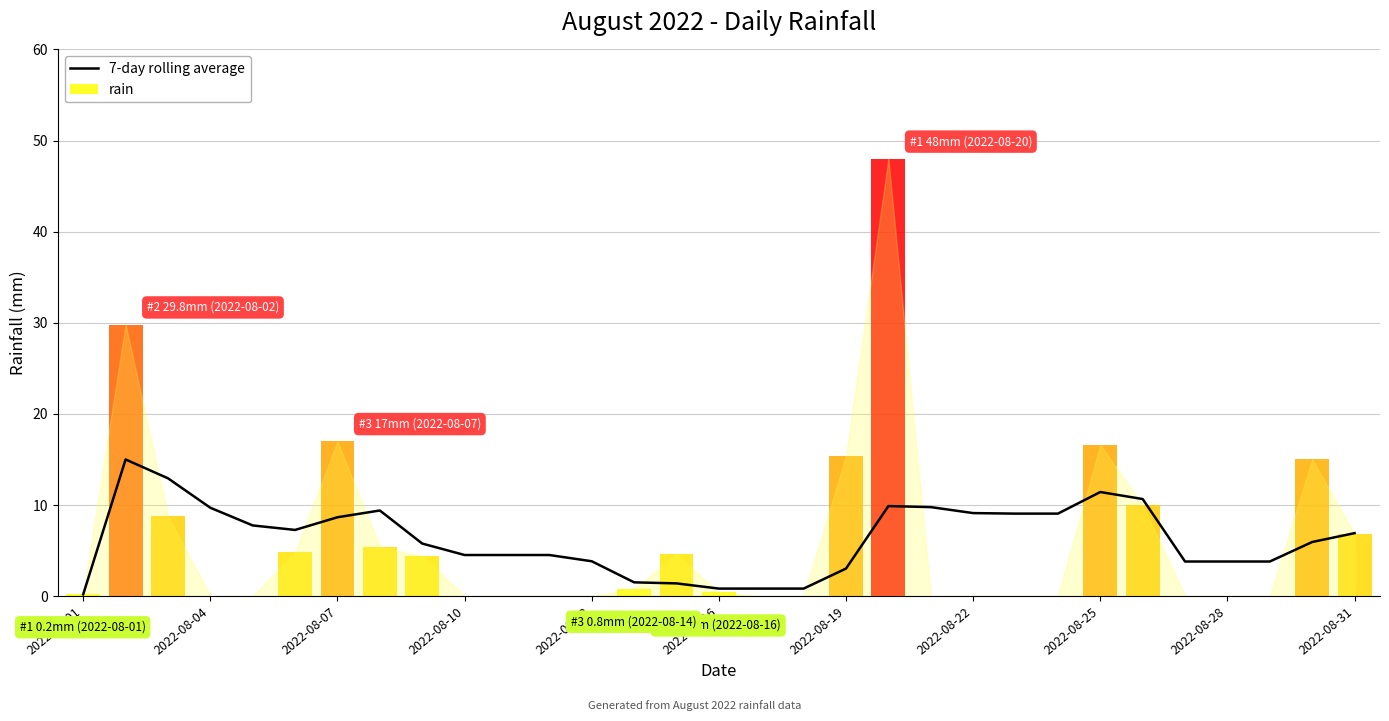

True or false: 7-day rolling average has a value of 13.6 at 2022-08-22.

False